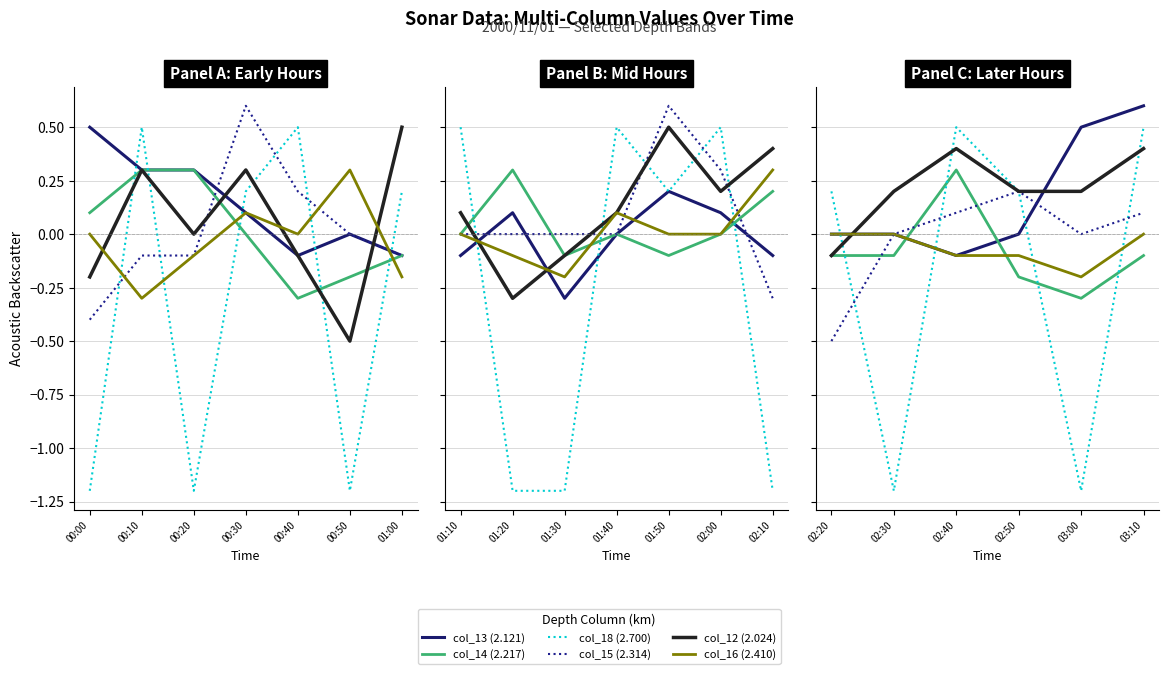

How many data points in col_16 (2.410) are less than 0?

3